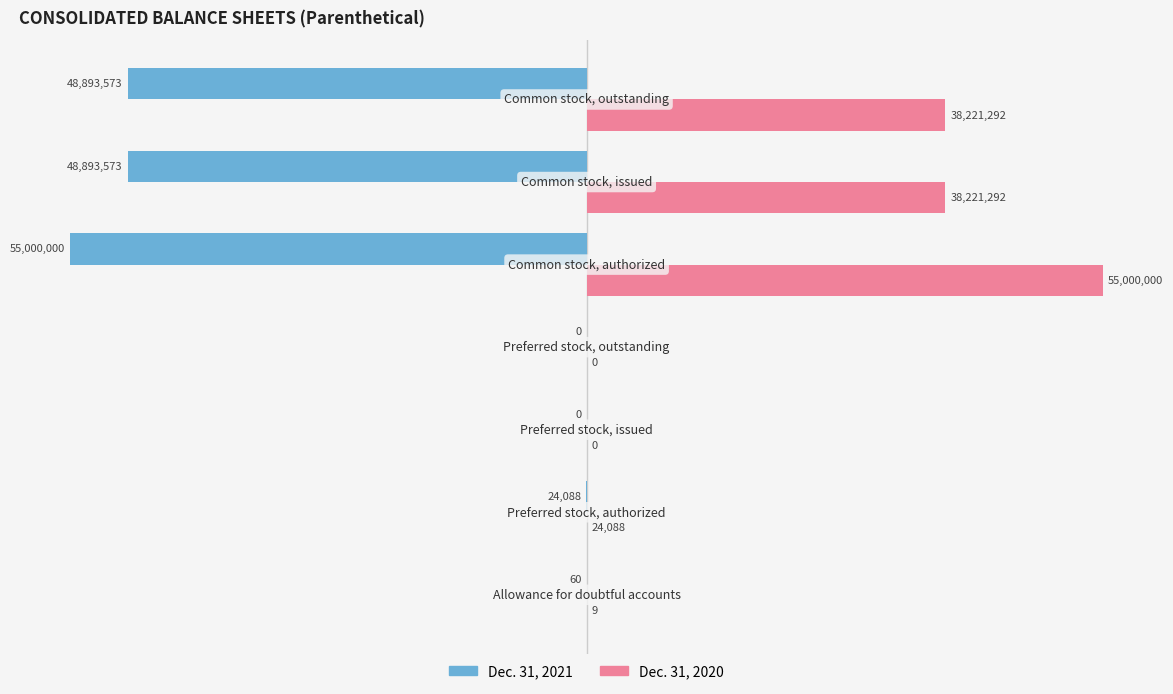

What position from the left is 0?

5